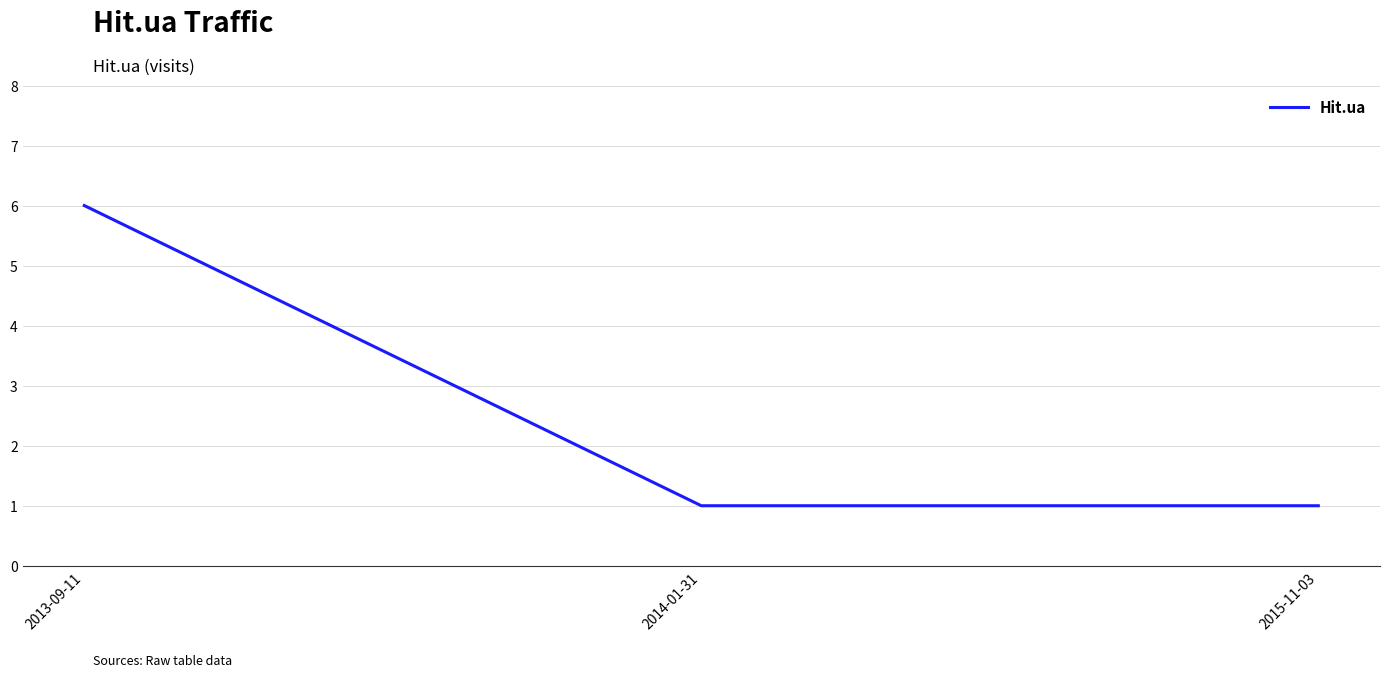

What position from the left is 2015-11-03?

3